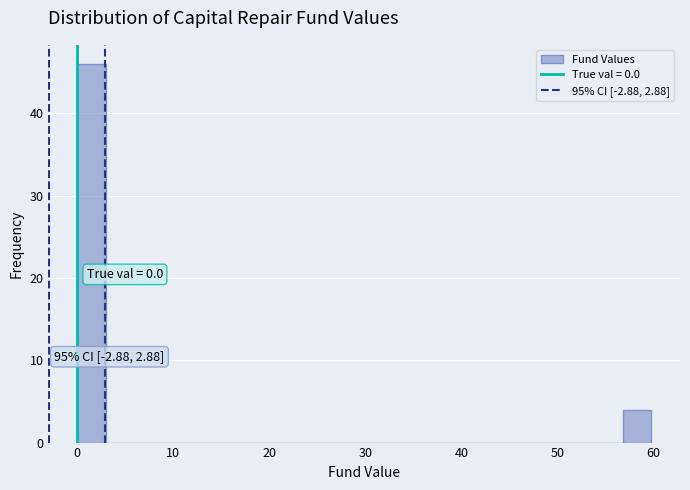

Read against the x-axis, roughly where is the centre of the tallest bar?

1